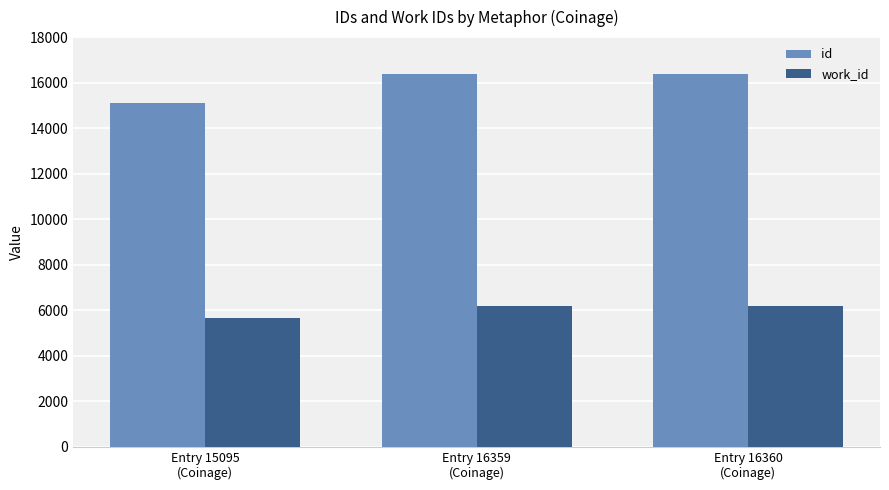

What is the label of the 1st bar from the left?

Entry 15095
(Coinage)